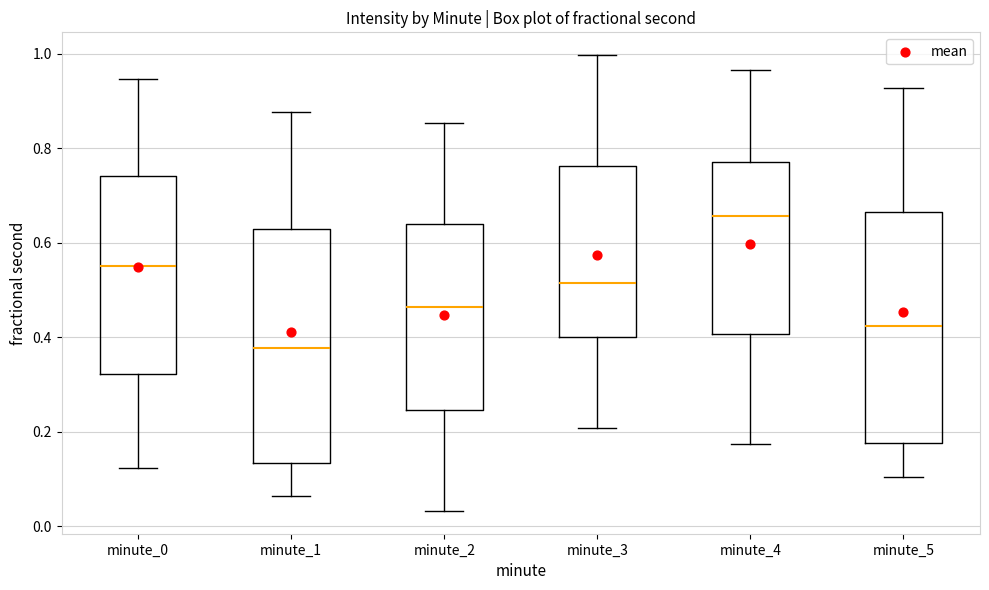

Reading left to right, read every box against the y-axis: the position of its median line, the range the box covers, and the ends of its whiskers. The values are not printed on the chart, so give them approximately, as read against the axis.

minute_0: median 0.56, box 0.32 to 0.74, whiskers 0.12 to 0.94
minute_1: median 0.38, box 0.14 to 0.62, whiskers 0.06 to 0.88
minute_2: median 0.46, box 0.24 to 0.64, whiskers 0.04 to 0.86
minute_3: median 0.52, box 0.40 to 0.76, whiskers 0.20 to 1.00
minute_4: median 0.66, box 0.40 to 0.78, whiskers 0.18 to 0.96
minute_5: median 0.42, box 0.18 to 0.66, whiskers 0.10 to 0.92